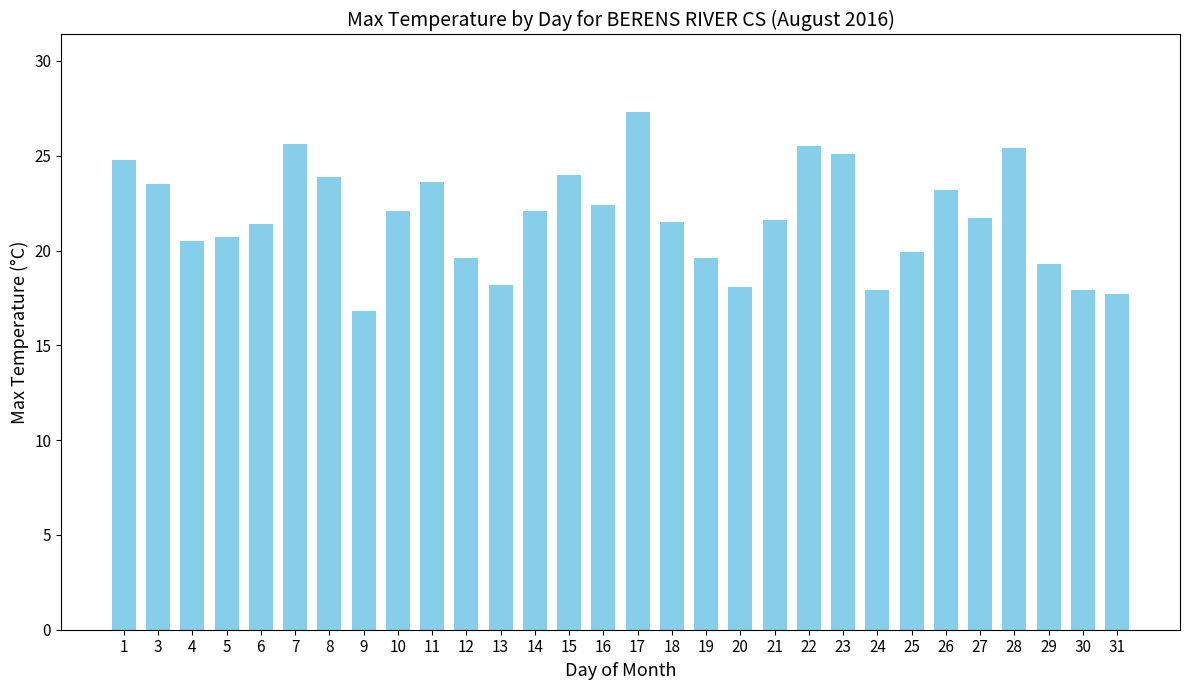

How many data points does each series have?

30